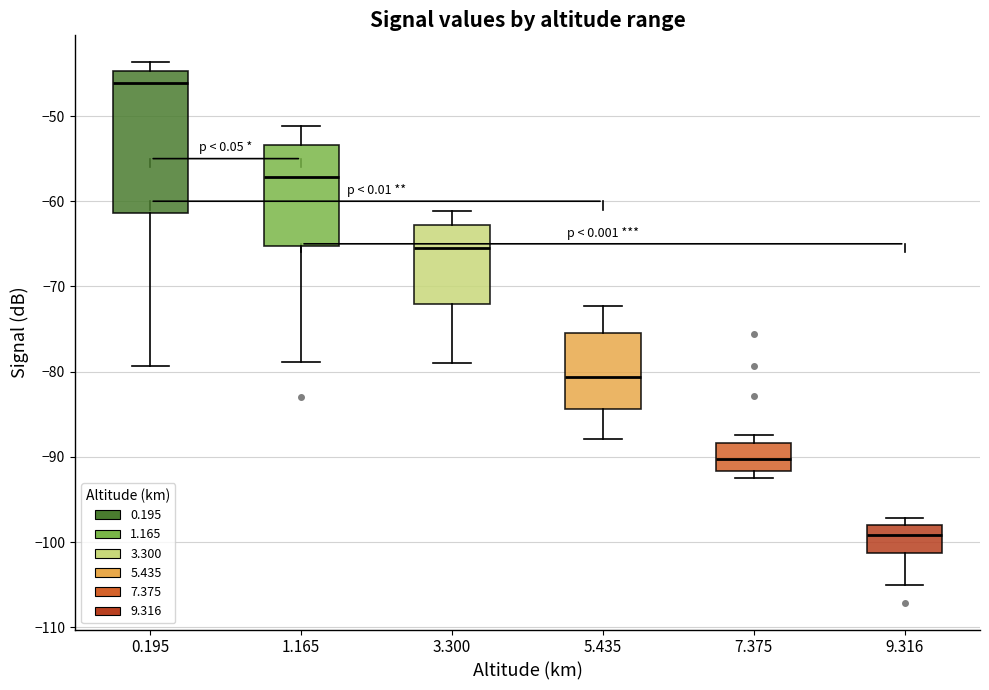

Comparing the boxes themselves (not the whiskers), which one is the tallest?

0.195